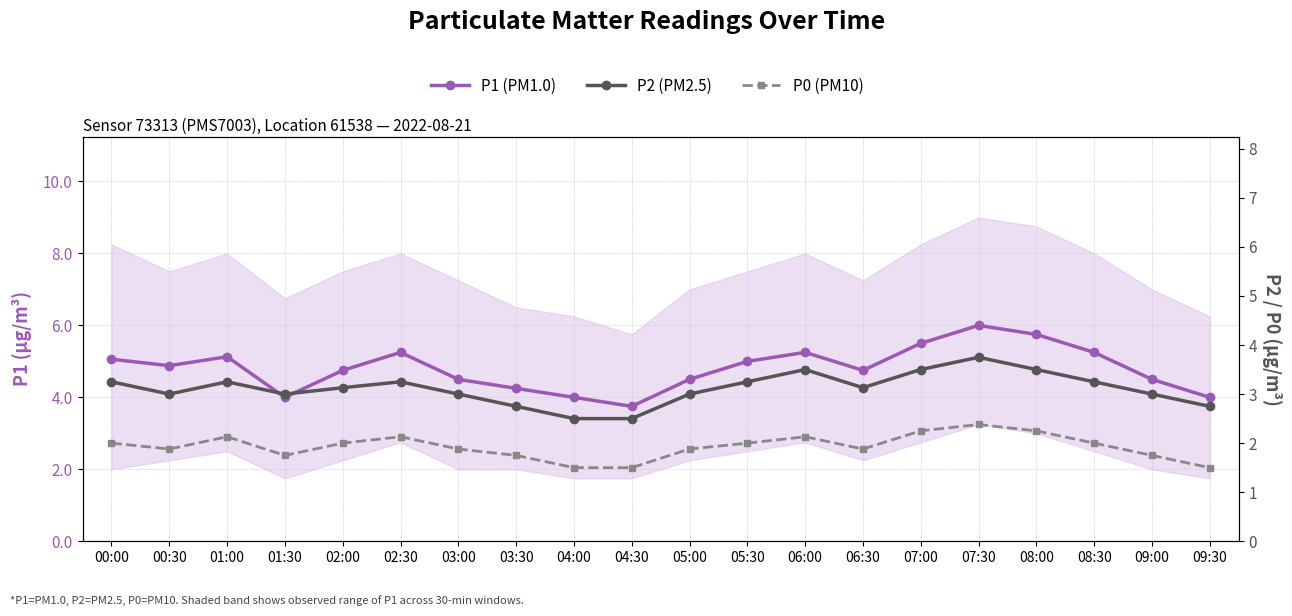

What are all the series names shown in the legend?

P1 (PM1.0), P2 (PM2.5), P0 (PM10)